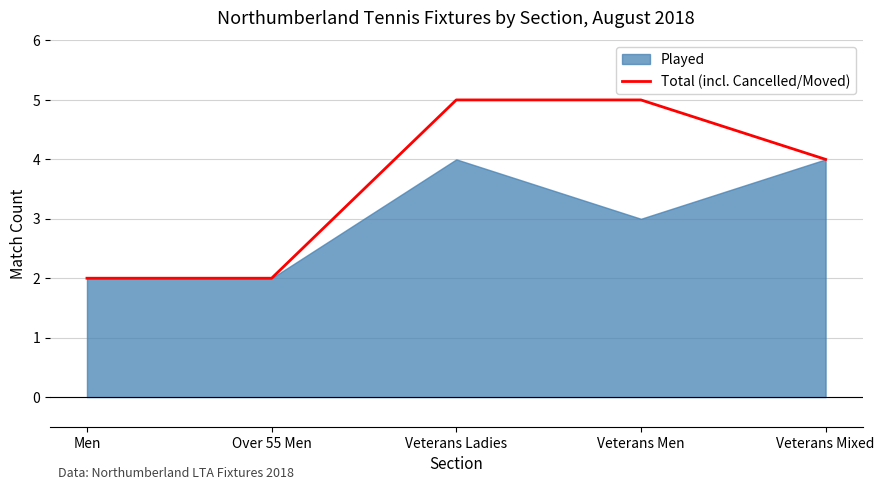

True or false: there are more than 0 points higher than both neighbors.

False